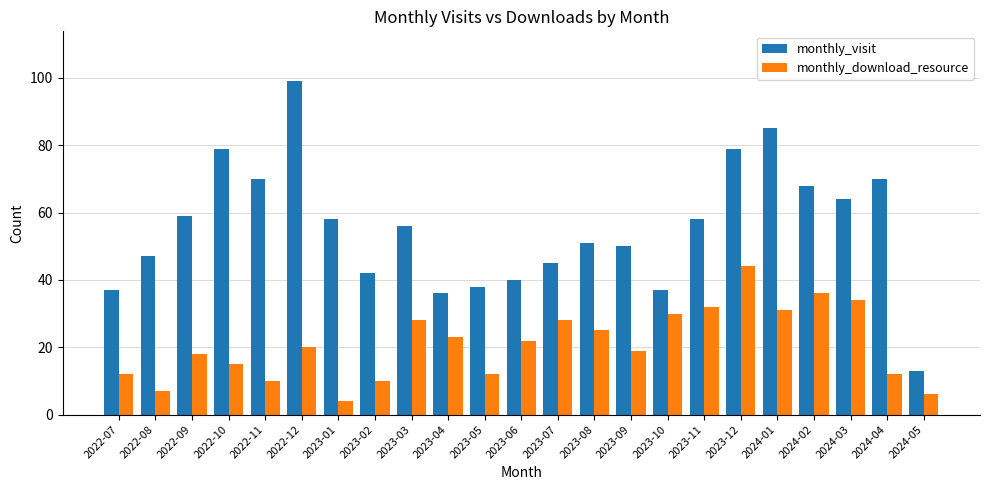

Between 2022-12 and 2023-06, which series saw the biggest shift?

monthly_visit